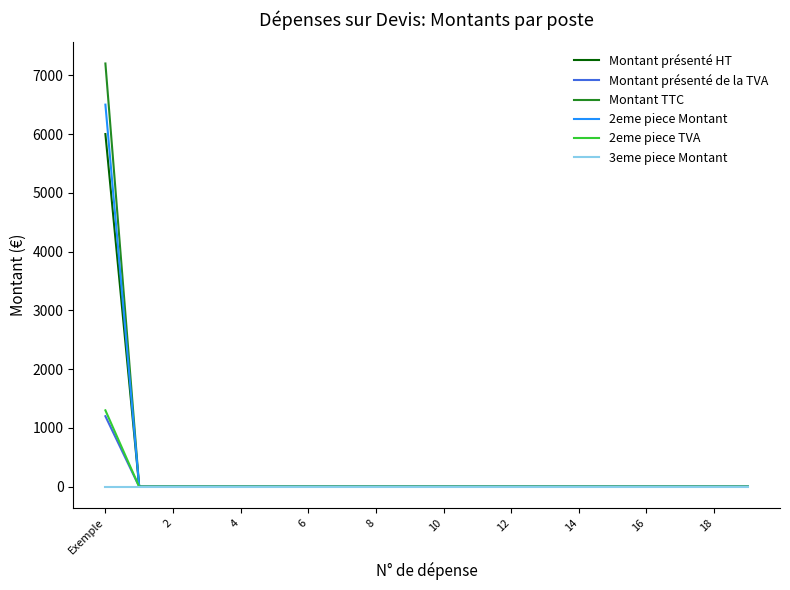

Which series has the largest range (max minus min)?

Montant TTC